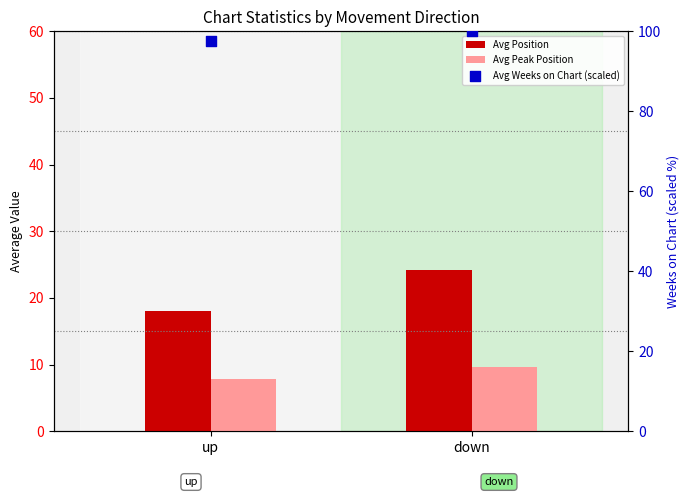

At how many categories does at least one series exceed 9?

2